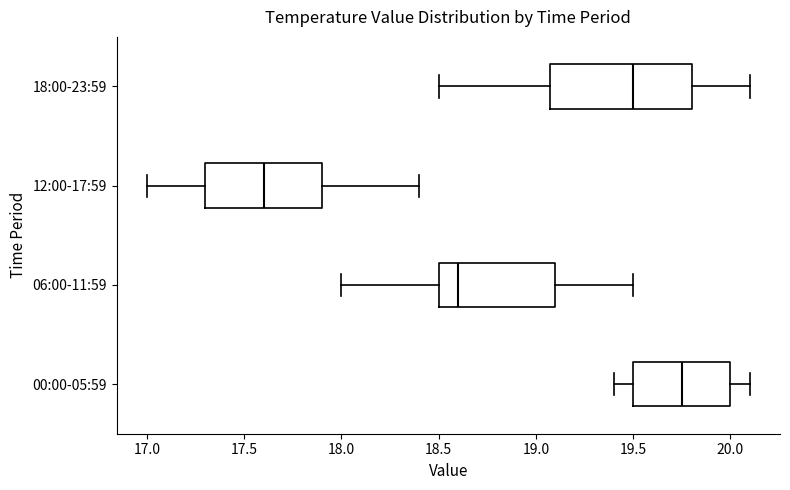

Where is the left edge of the box for 06:00-11:59 on the x-axis? The values are not printed on the chart, so give them approximately, as read against the axis.

18.50